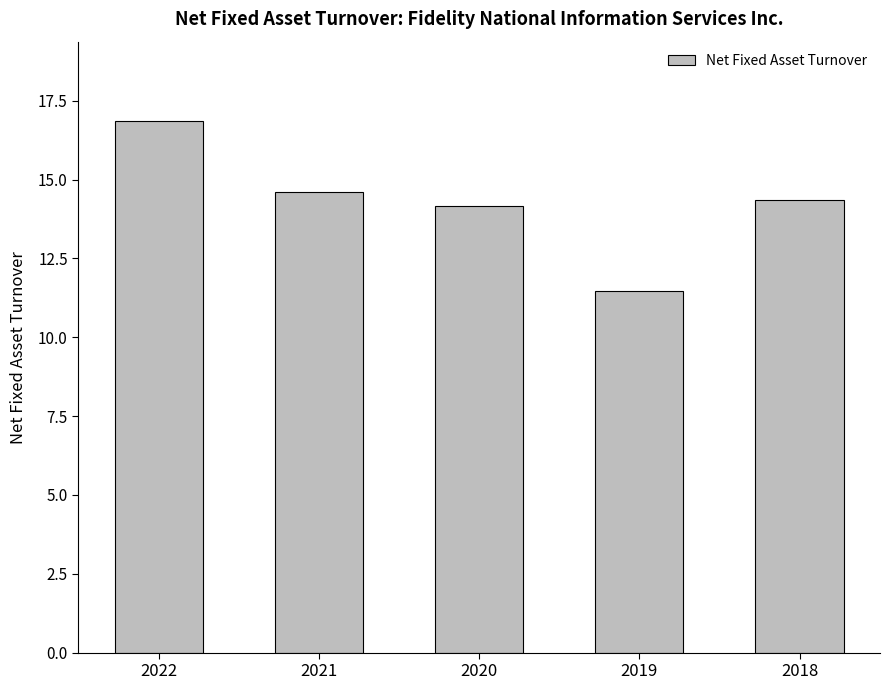

Are the bars horizontal?

No